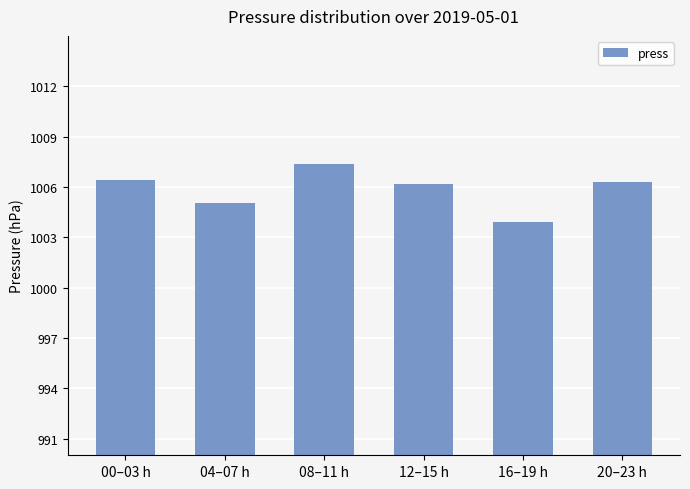

What is the change in value from 12–15 h to 16–19 h?

-2.3